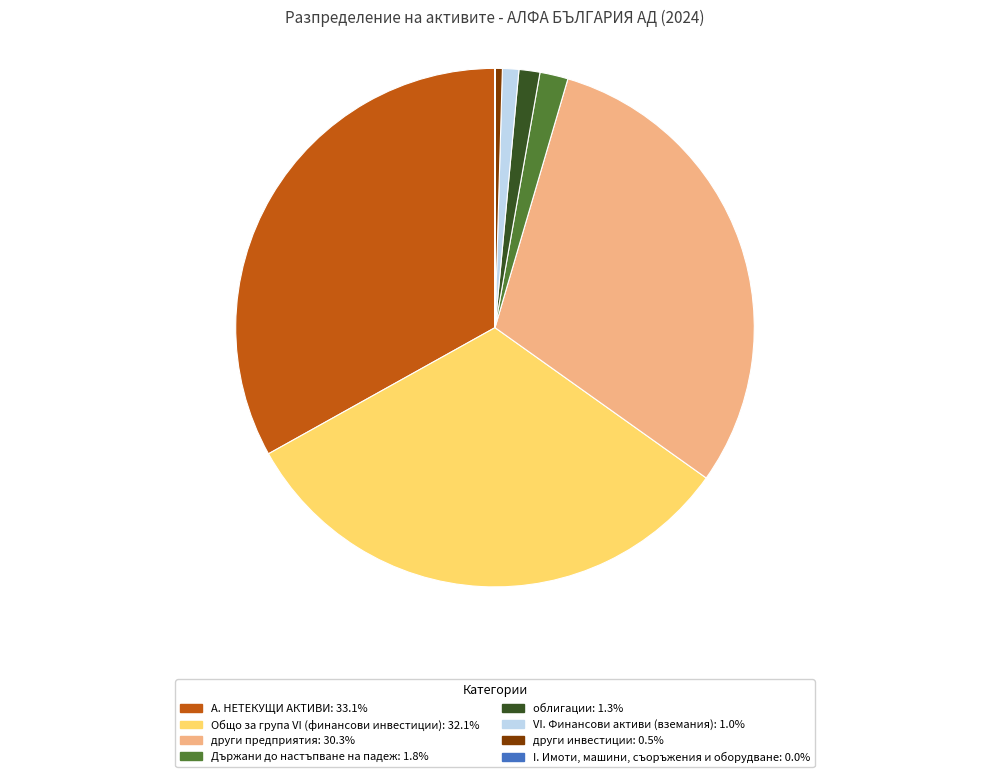

Approximately how many times larger is the value at Общо за група VI (финансови инвестиции): 32.1% compared to А. НЕТЕКУЩИ АКТИВИ: 33.1%?

1.0